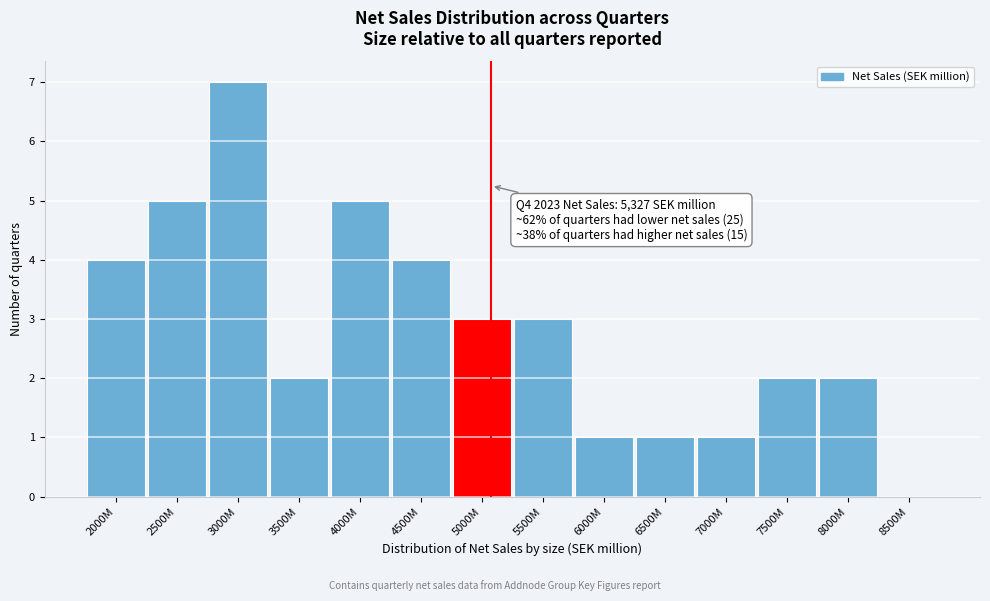

Reading left to right, extract all data points from this chart.

2000M=4	2500M=5	3000M=7	3500M=2	4000M=5	4500M=4	5000M=3	5500M=3	6000M=1	6500M=1	7000M=1	7500M=2	8000M=2	8500M=0